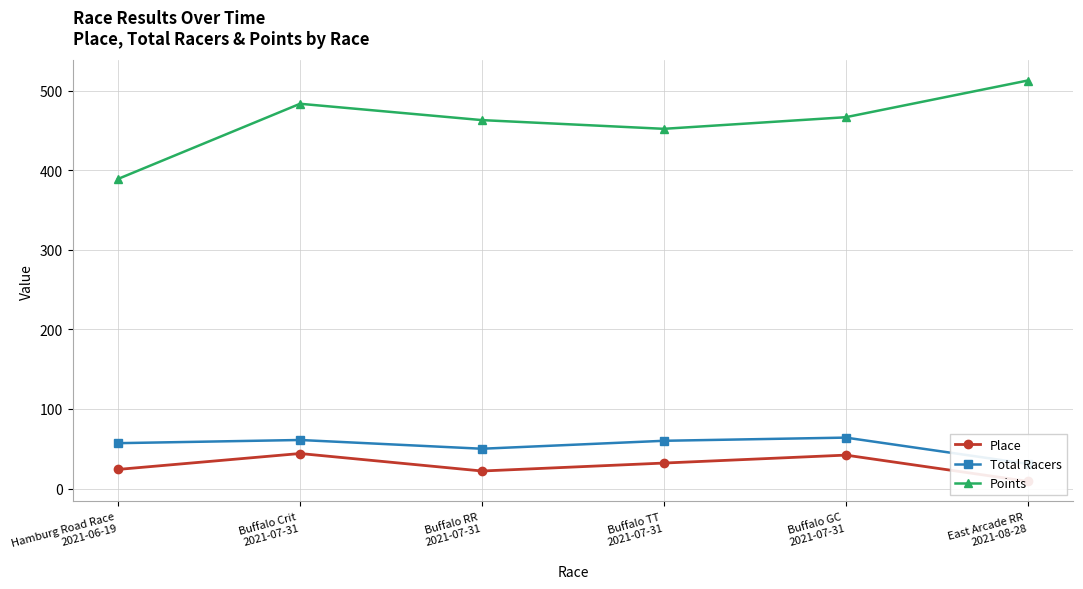

Read the Place value at Buffalo RR
2021-07-31.

22.0